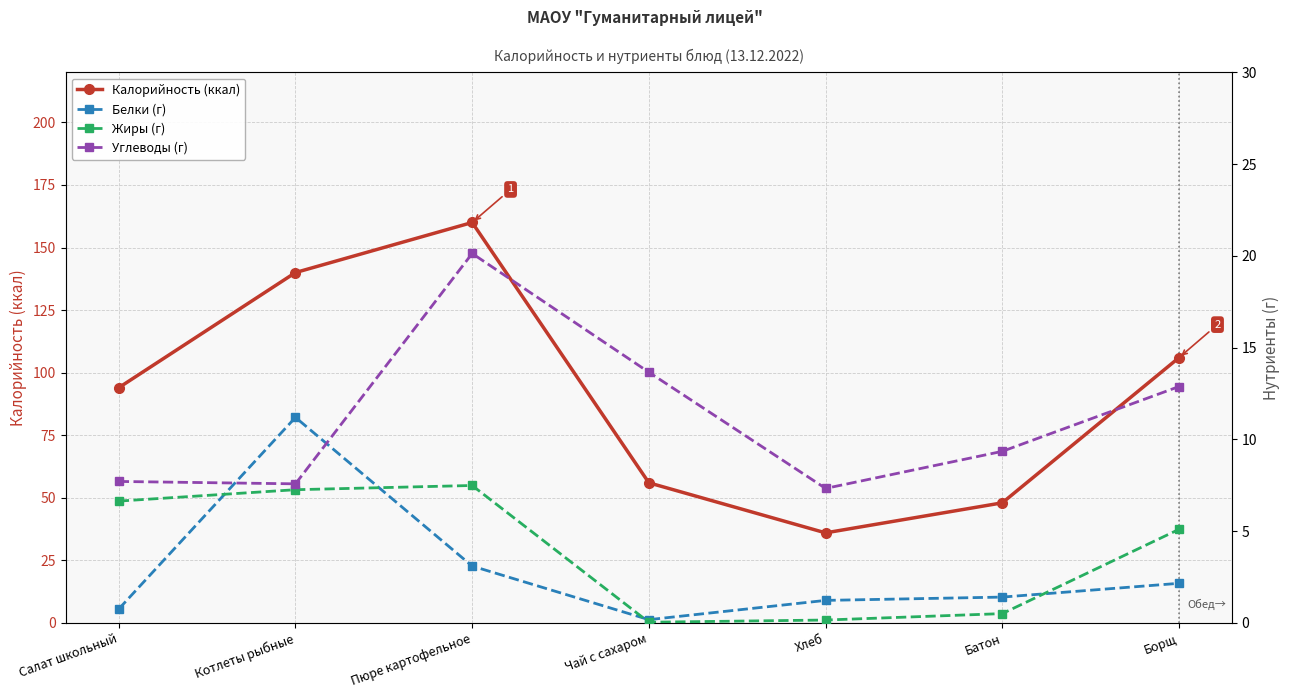

At which label is Жиры (г) closest to 3?

Борщ